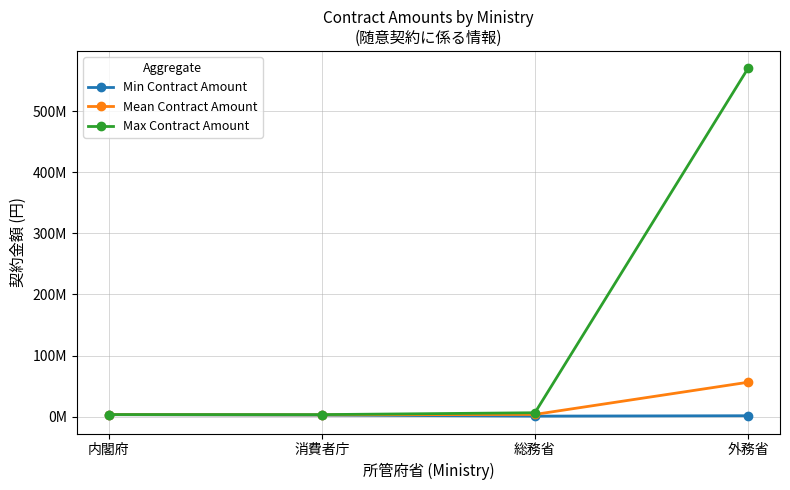

True or false: Min Contract Amount and Max Contract Amount cross at least once.

False